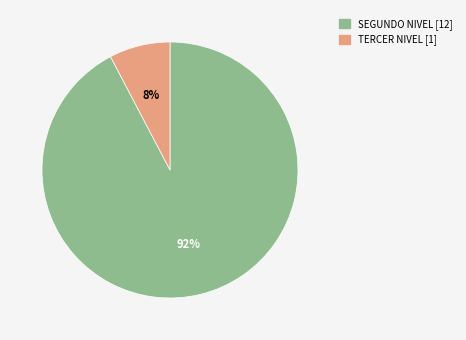

To the nearest percent, what is the combined percentage of SEGUNDO NIVEL and TERCER NIVEL?

100%